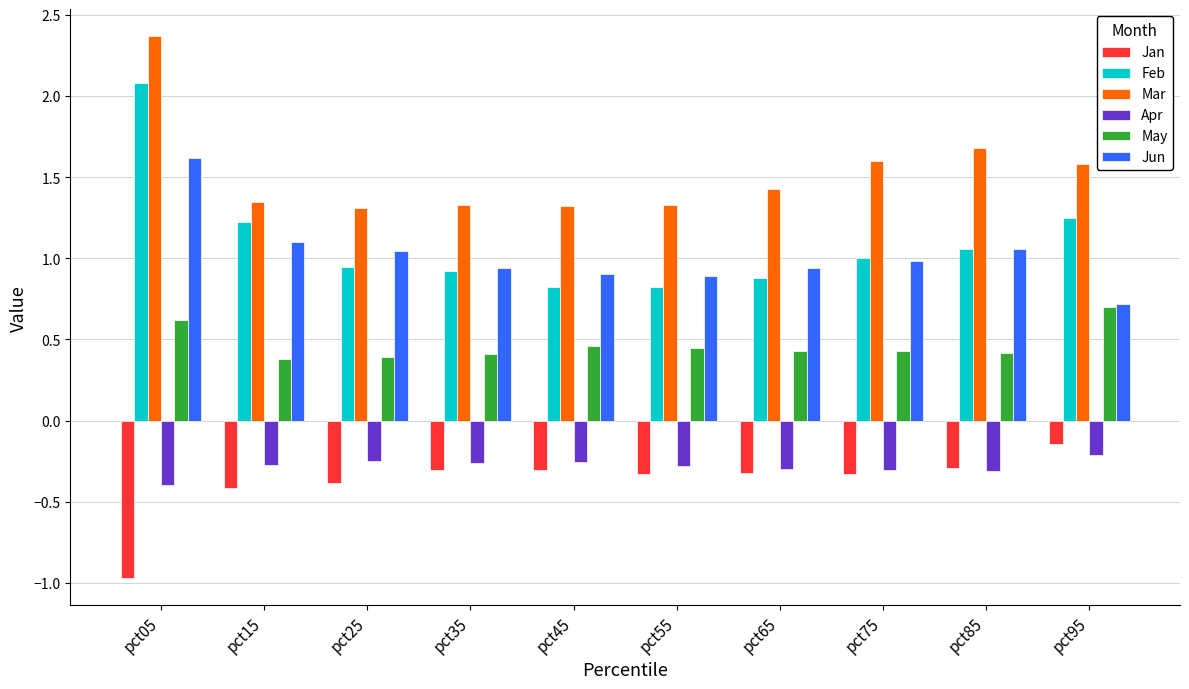

What value does the Apr series have at pct05?

-0.4